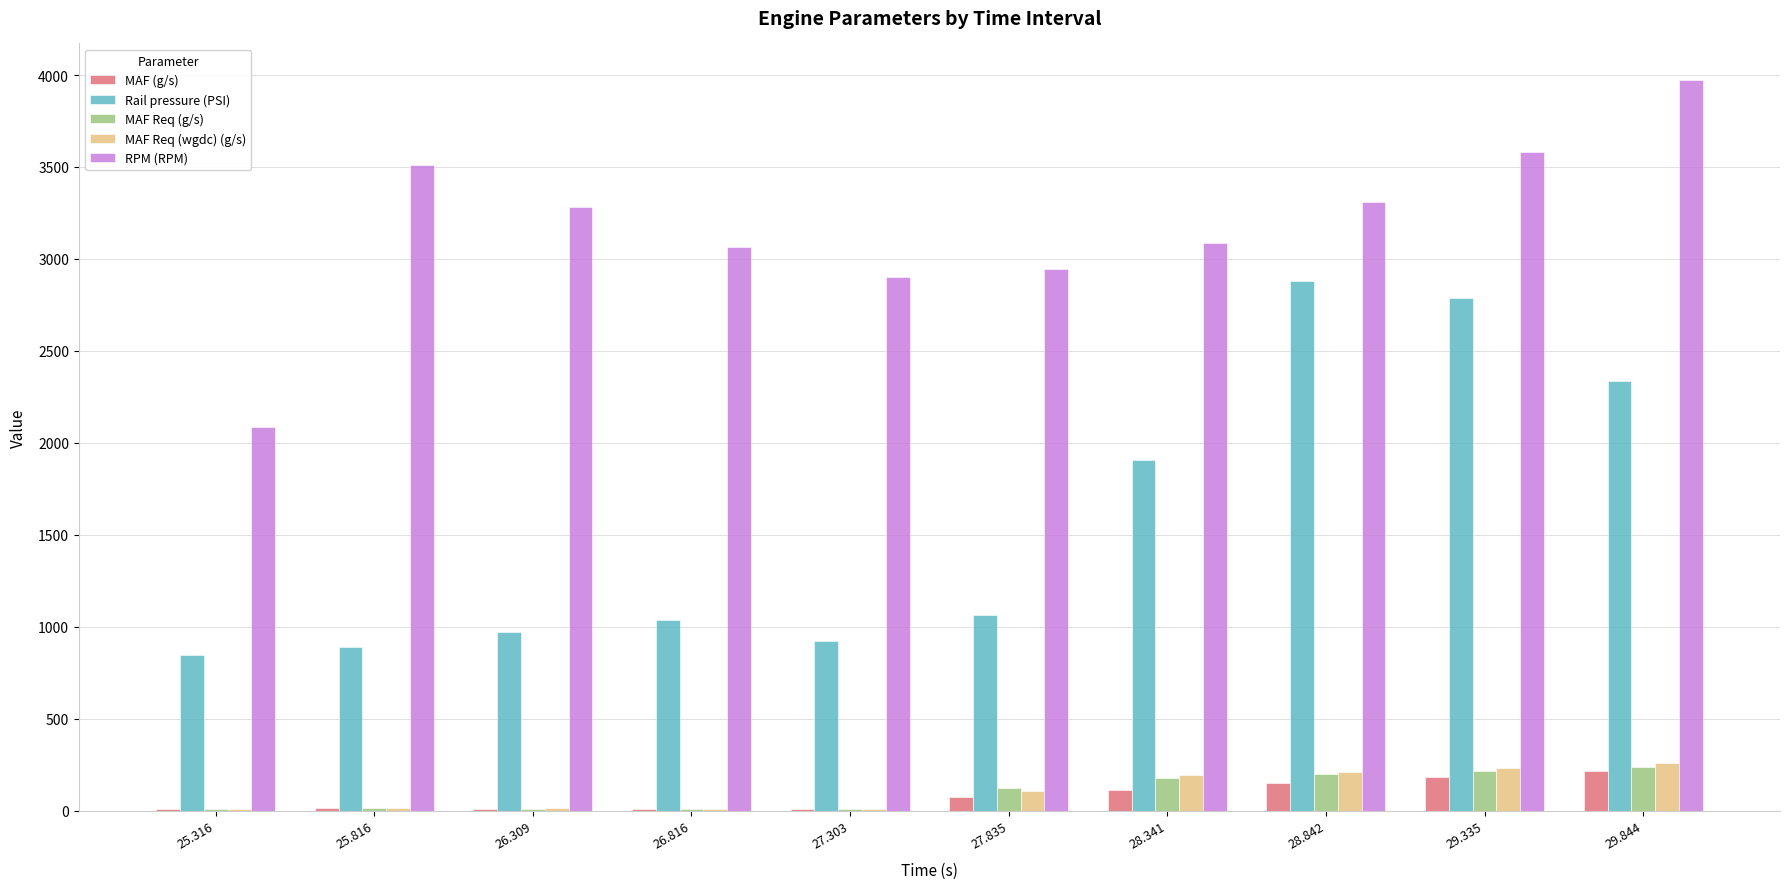

Which series has the largest total across all categories?

RPM (RPM)